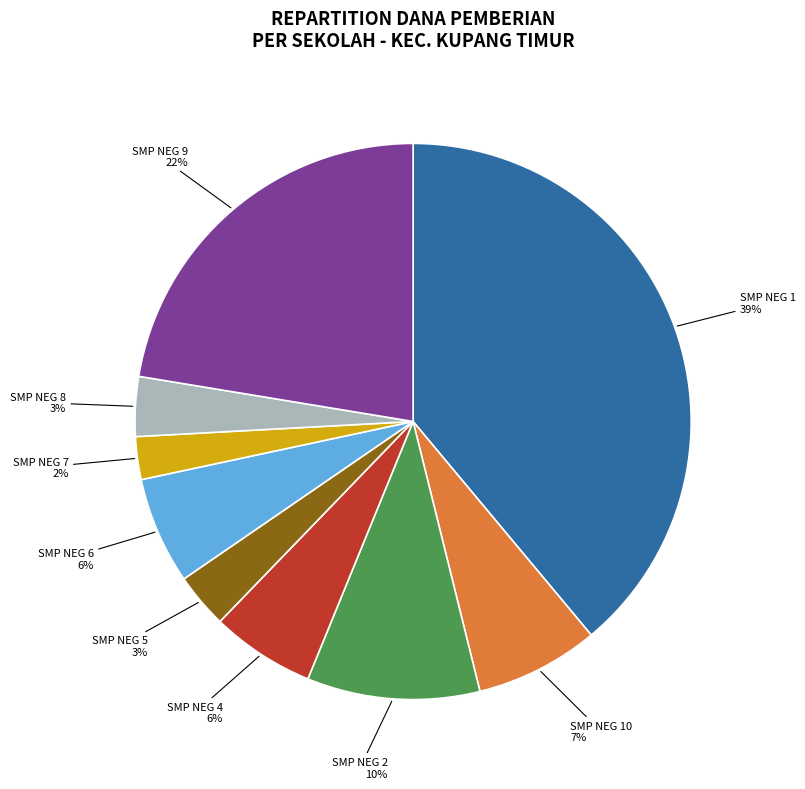

Combined, do SMP NEG 2 and SMP NEG 6 account for over 50%?

No